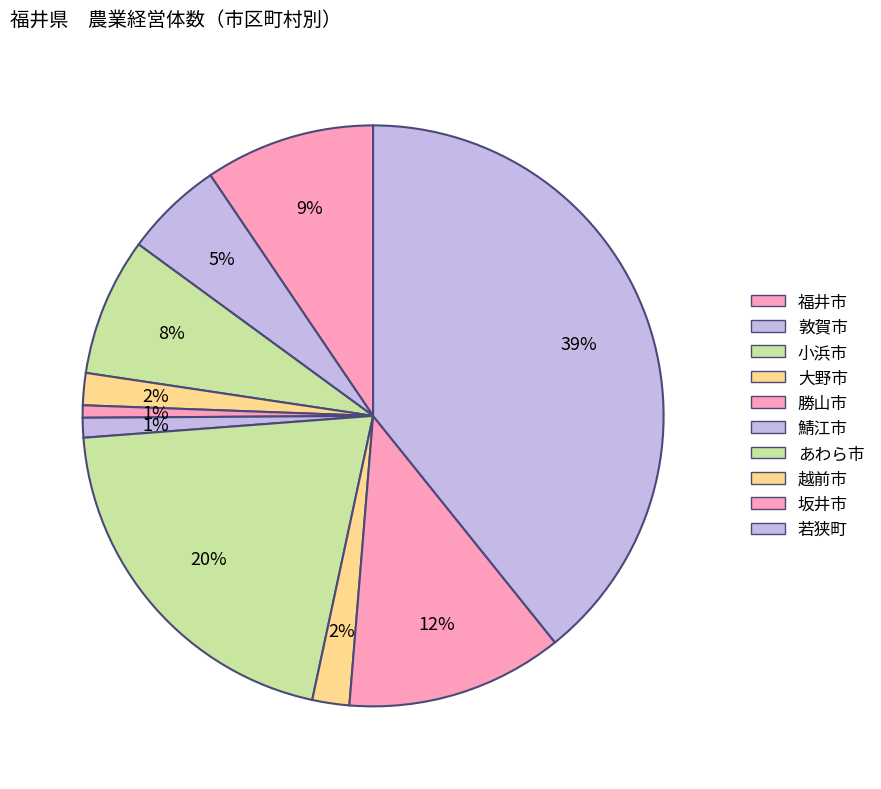

How many slices are in this pie chart?

10